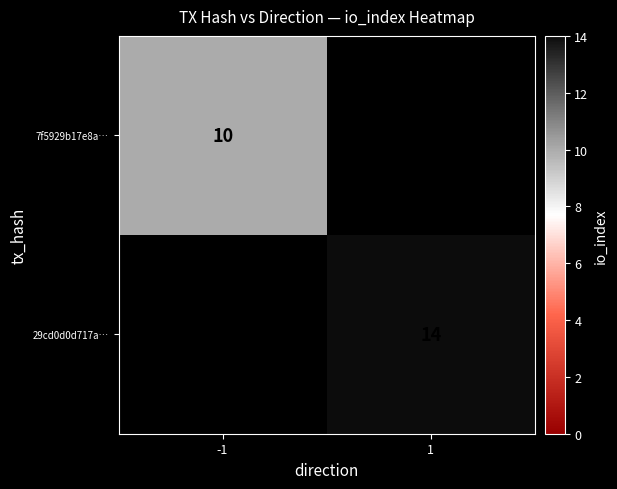

Is the value of 7f5929b17e8a… at -1 greater than the value of 29cd0d0d717a… at 1?

No